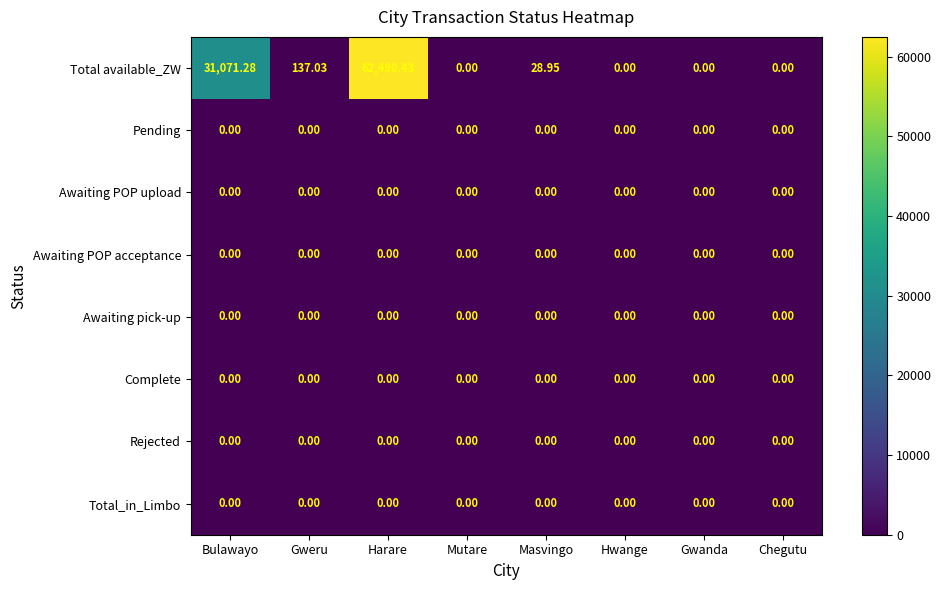

At which label is Total available_ZW closest to 31245?

Bulawayo